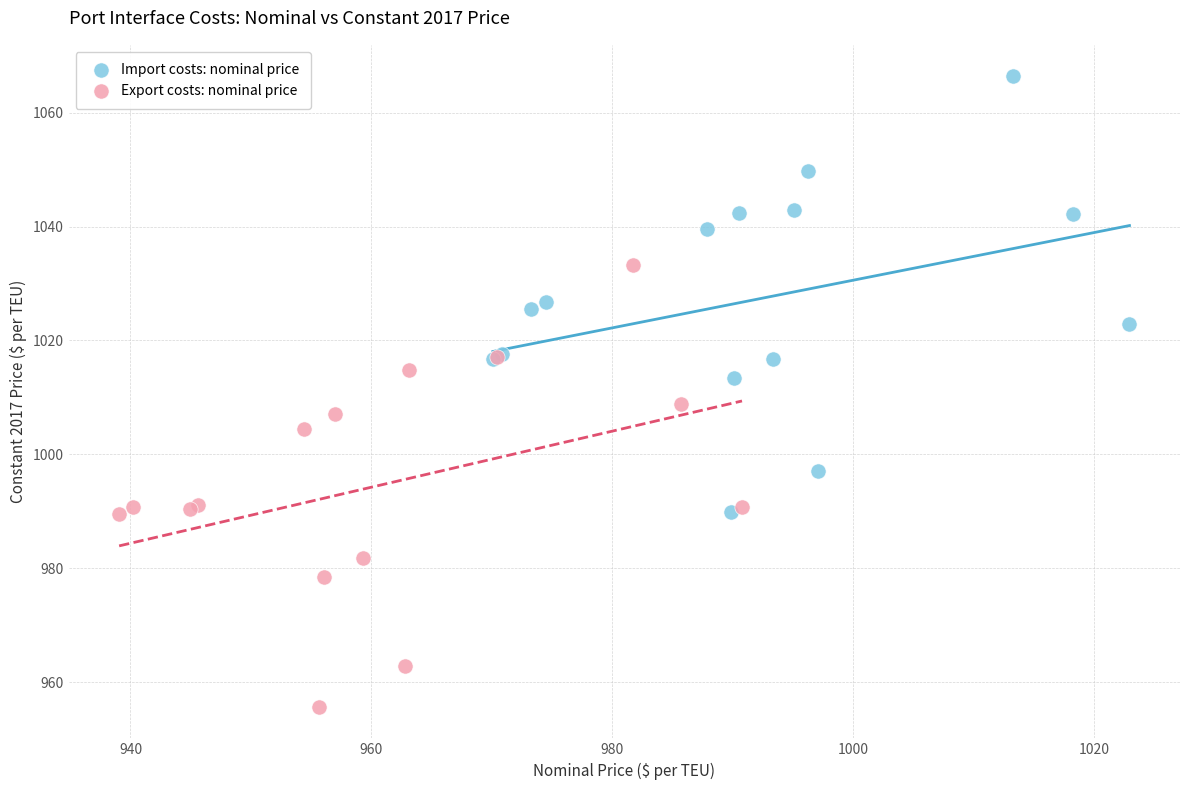

Which series reaches the maximum Y coordinate?

Import costs: nominal price